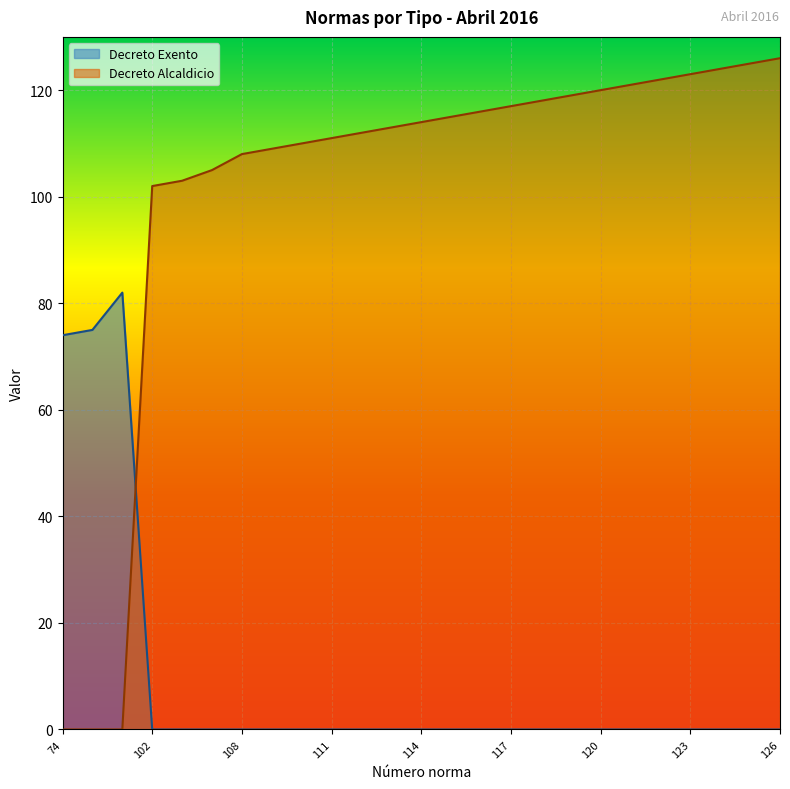

Reading left to right, transcribe all the data shown in this chart.

Decreto Exento: 74=74	75=75	82=82	102=0	103=0	105=0	108=0	109=0	110=0	111=0	112=0	113=0	114=0	115=0	116=0	117=0	118=0	119=0	120=0	121=0	122=0	123=0	124=0	125=0	126=0
Decreto Alcaldicio: 74=0	75=0	82=0	102=102	103=103	105=105	108=108	109=109	110=110	111=111	112=112	113=113	114=114	115=115	116=116	117=117	118=118	119=119	120=120	121=121	122=122	123=123	124=124	125=125	126=126